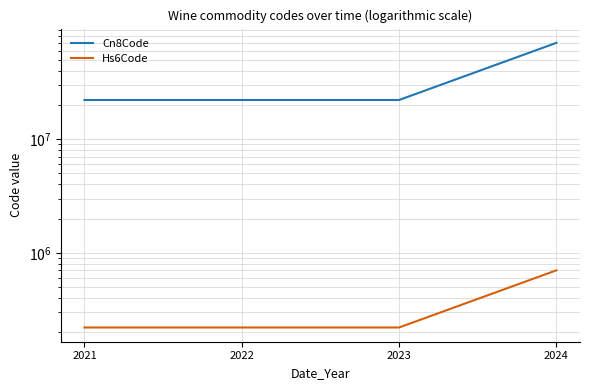

What is the difference between the highest and lowest values at 2024?

69407957.0